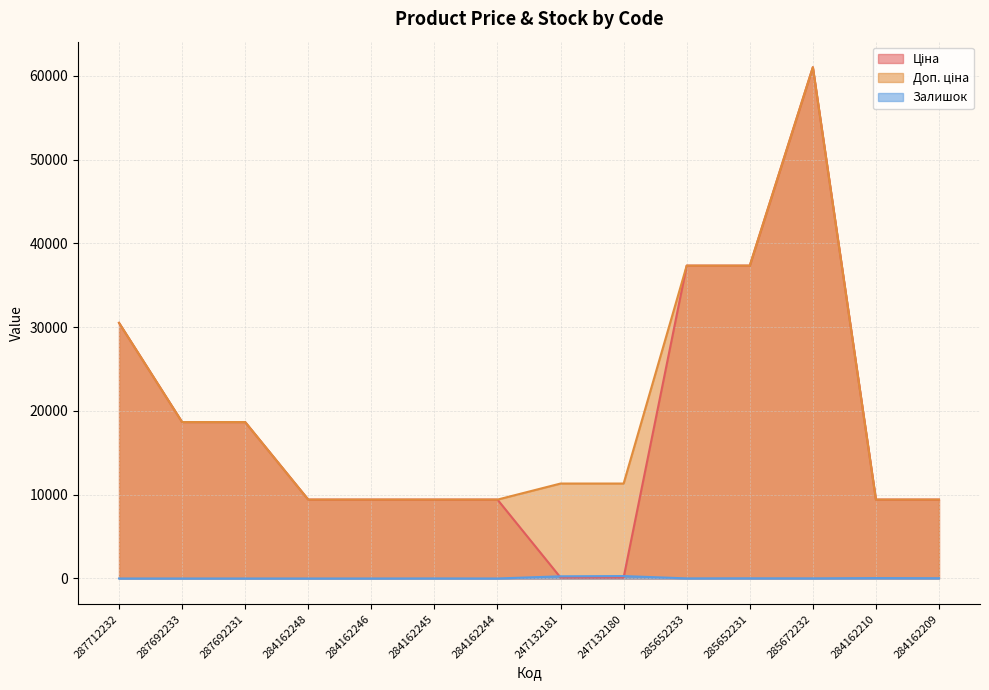

List the labels in order of Доп. ціна value, smallest first.

284162248, 284162246, 284162245, 284162244, 284162210, 284162209, 247132181, 247132180, 287692233, 287692231, 287712232, 285652233, 285652231, 285672232